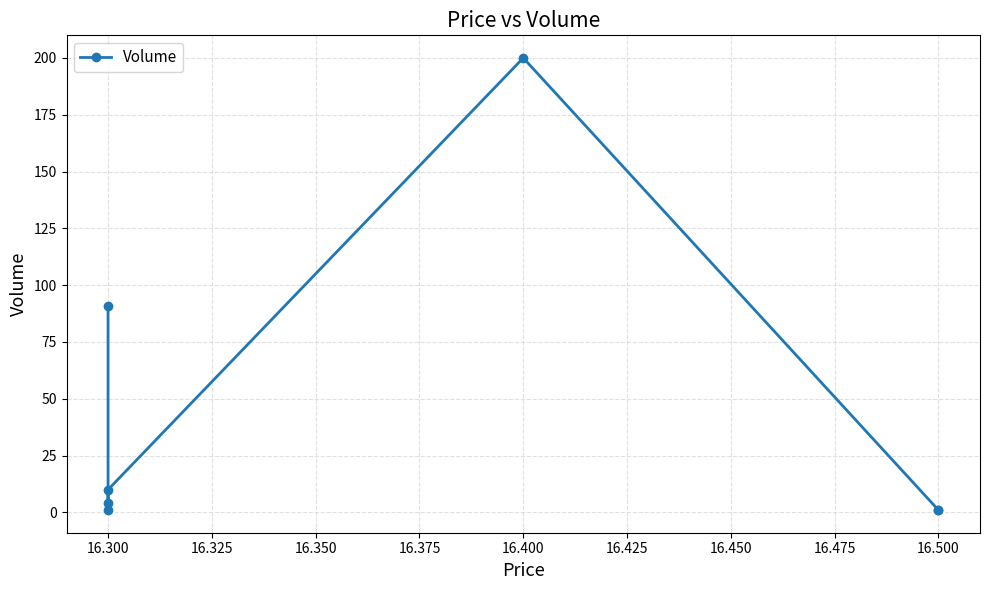

How many points are lower than both their immediate neighbors (excluding endpoints)?

1